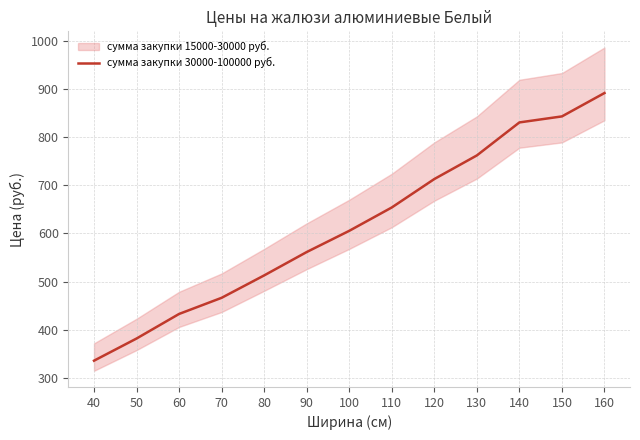

Reading right to left, what are all the values shown in this chart?

891.5	843.0	830.5	762.0	713.0	654.0	605.5	561.5	513.0	466.5	433.0	382.0	336.0